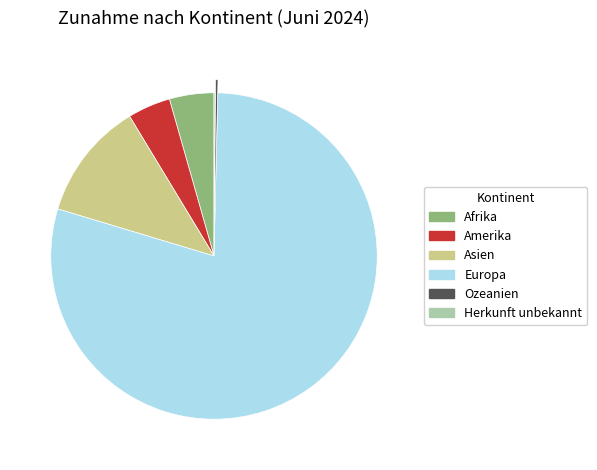

Is there any slice that represents more than half of the pie?

Yes